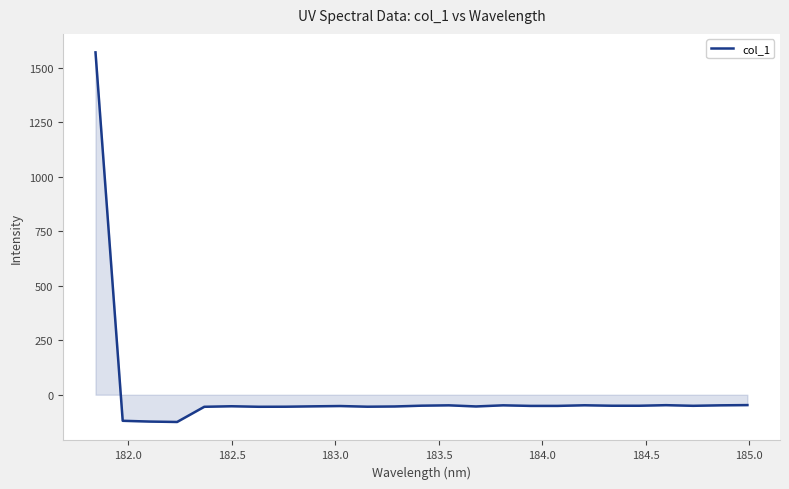

What is the greatest value displayed?

1571.8